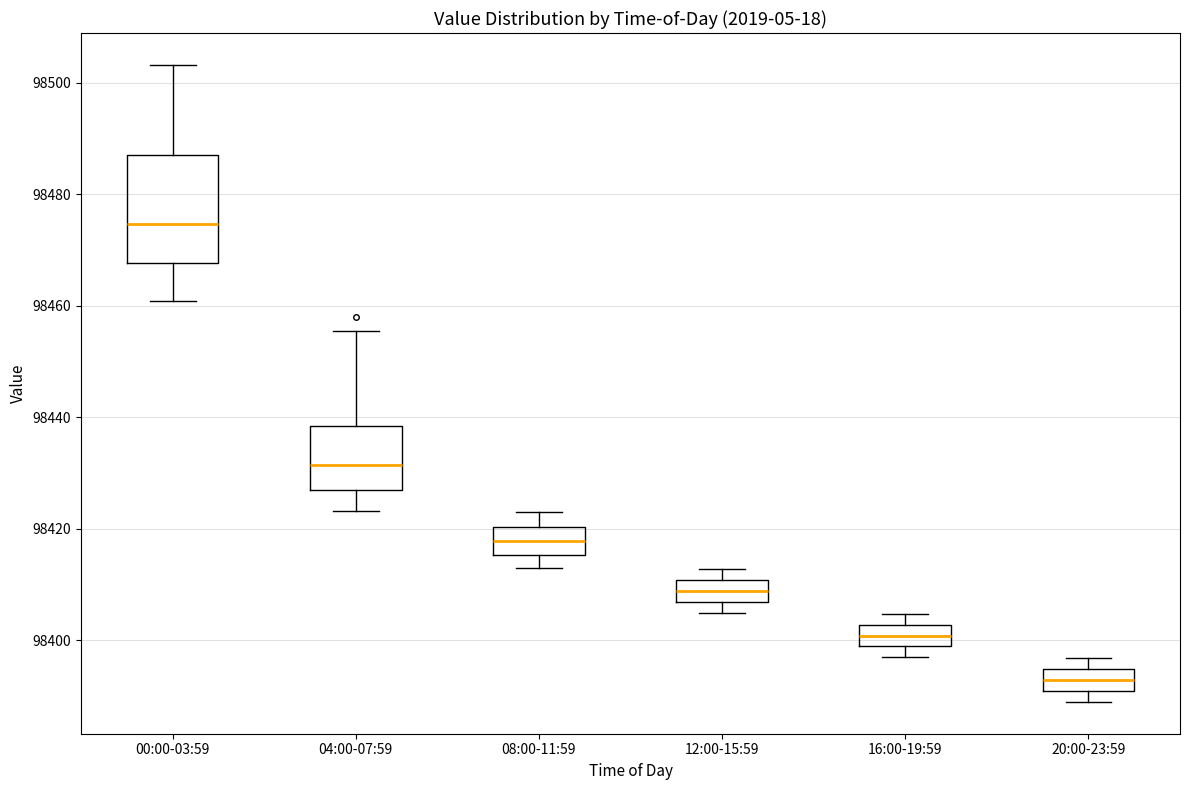

Which box has the lowest median line?

20:00-23:59